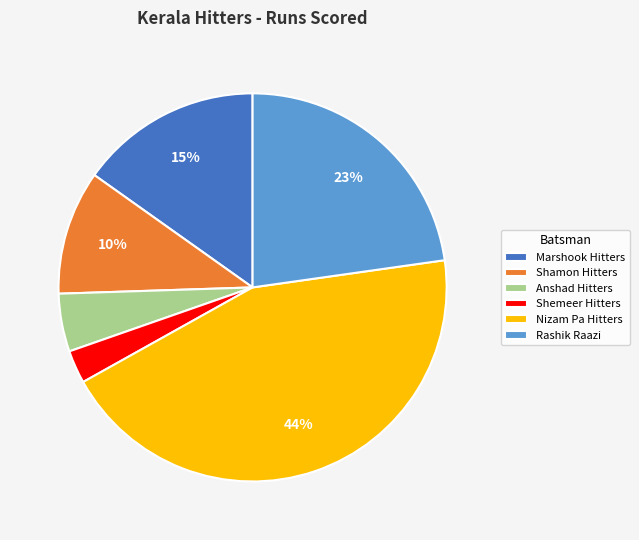

Rank the categories by value from highest to lowest.

Nizam Pa Hitters, Rashik Raazi, Marshook Hitters, Shamon Hitters, Anshad Hitters, Shemeer Hitters